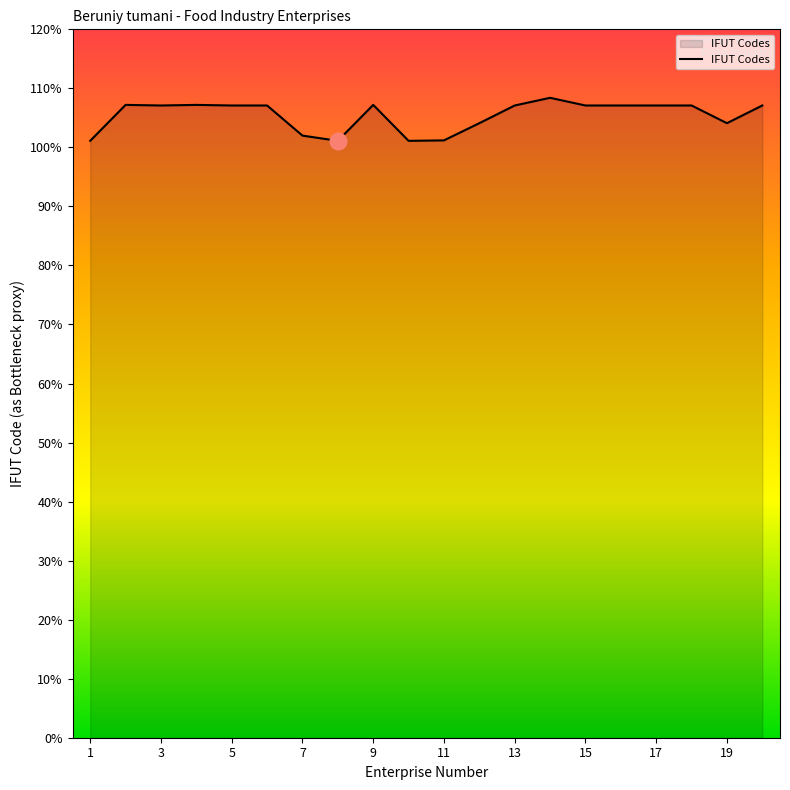

What is the value of the 17th point from the left?

10710